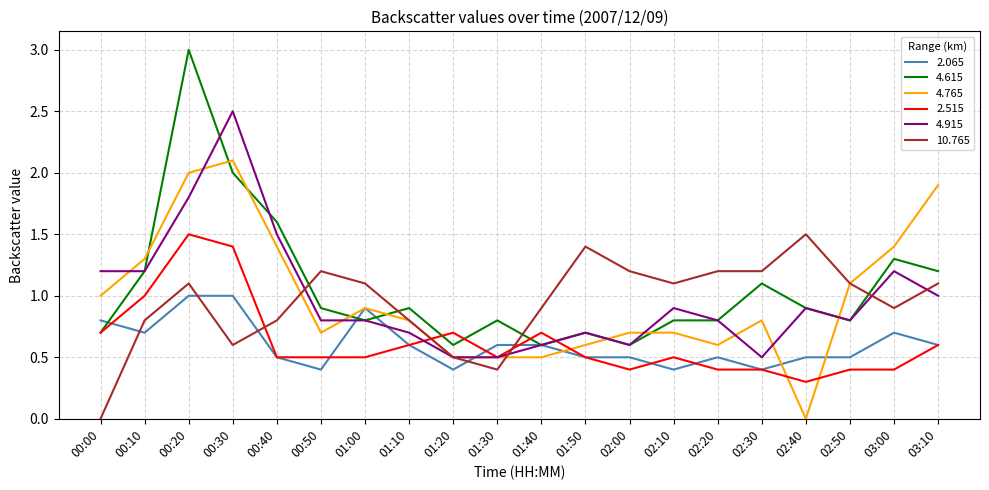

What is the spread (max minus min) of values at 00:00?

1.2